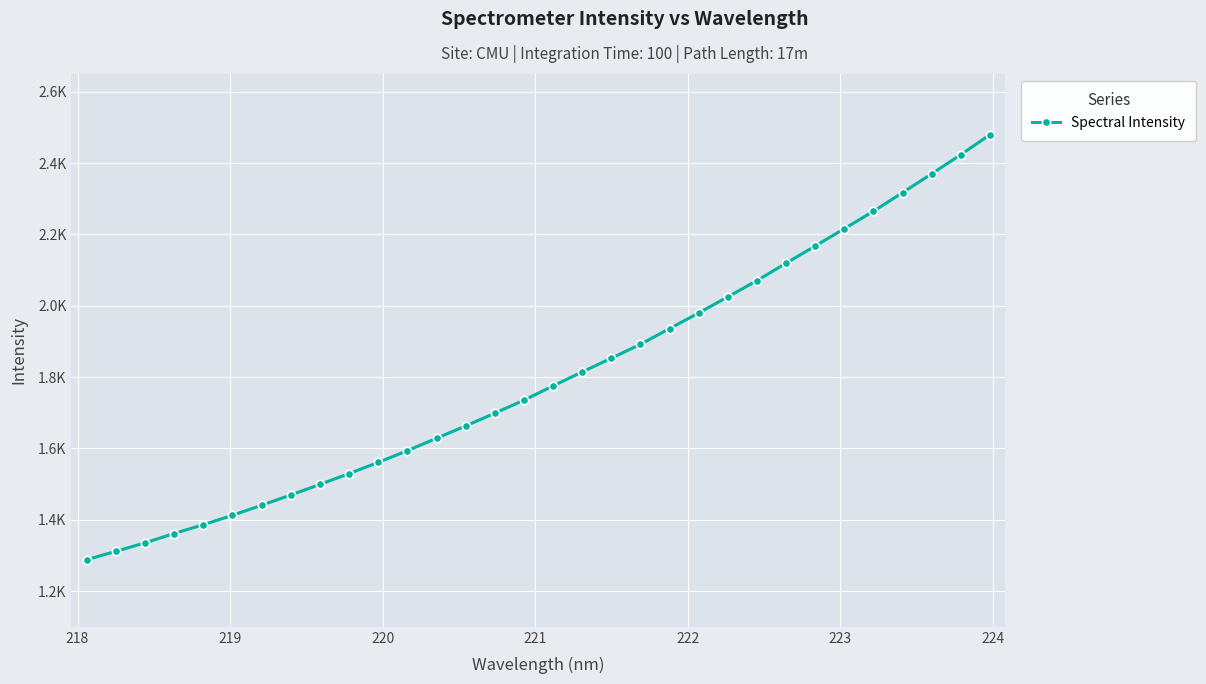

Reading right to left, extract all data points from this chart.

2479.6	2423.6	2370.1	2317.3	2265.2	2216.4	2167.7	2119.6	2070.8	2025.2	1980.0	1936.3	1892.1	1853.0	1814.7	1775.5	1735.4	1699.0	1663.2	1628.7	1593.9	1561.0	1529.7	1499.3	1469.5	1440.8	1412.6	1386.3	1361.6	1335.4	1311.5	1288.1